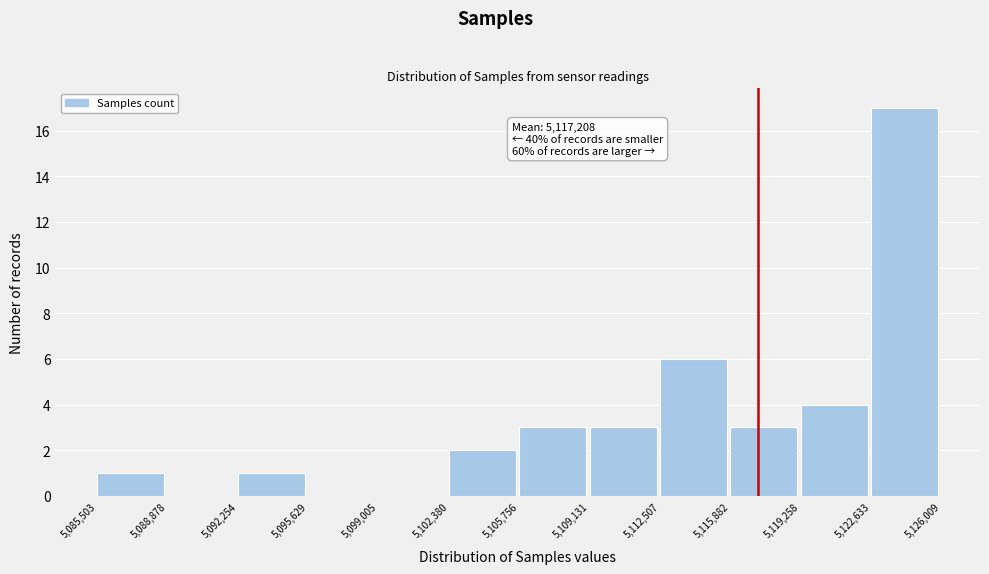

Which range on the x-axis has the tallest bar?

5,122,633 to 5,126,009